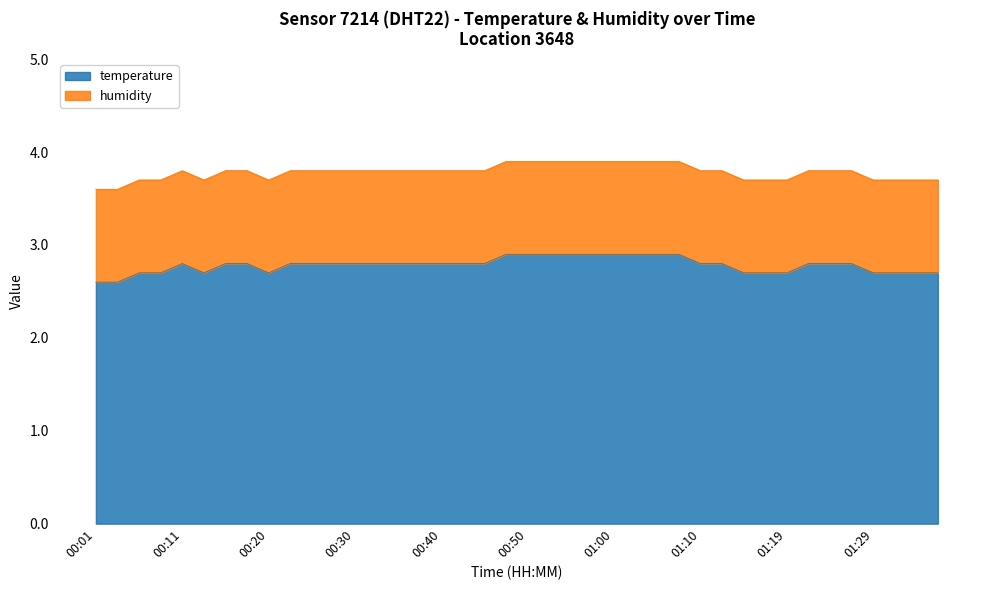

How many interior local peaks (higher than both neighbors) does the data have?

1